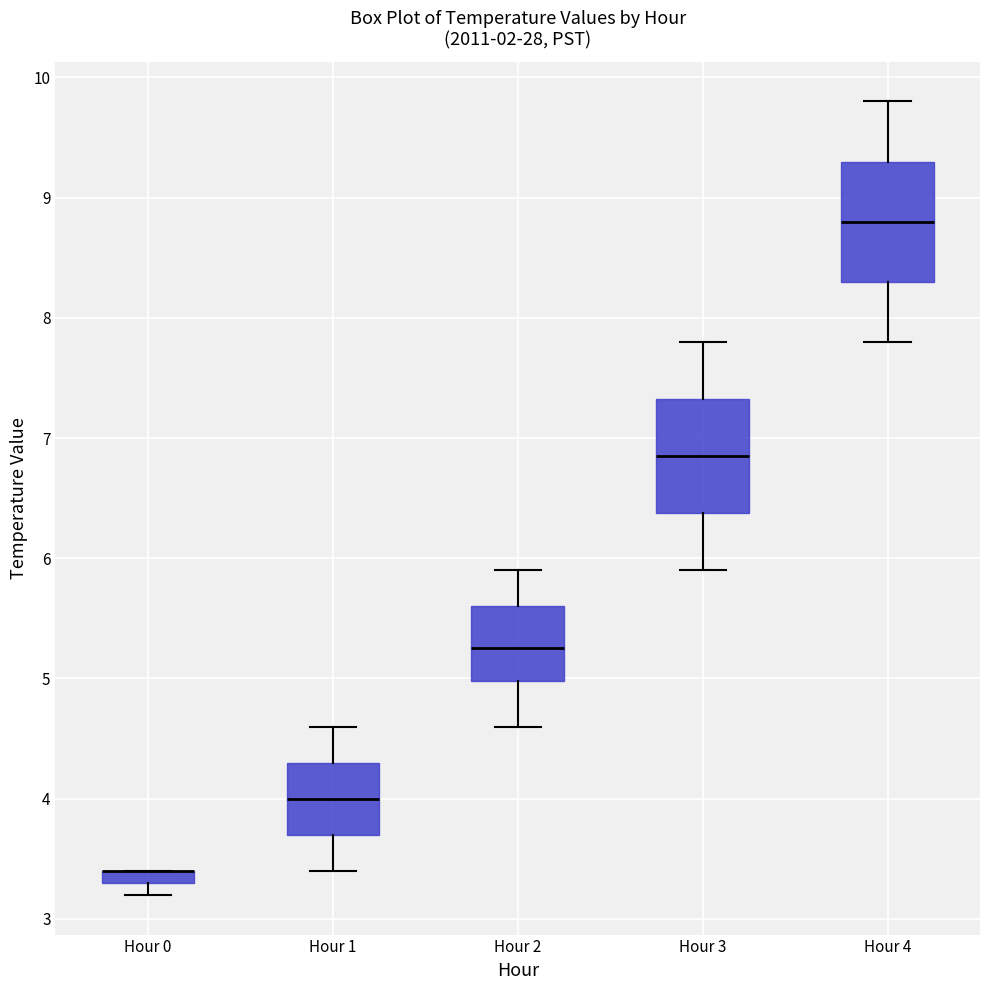

Where is the lower edge of the box for Hour 0 on the y-axis? The values are not printed on the chart, so give them approximately, as read against the axis.

3.3